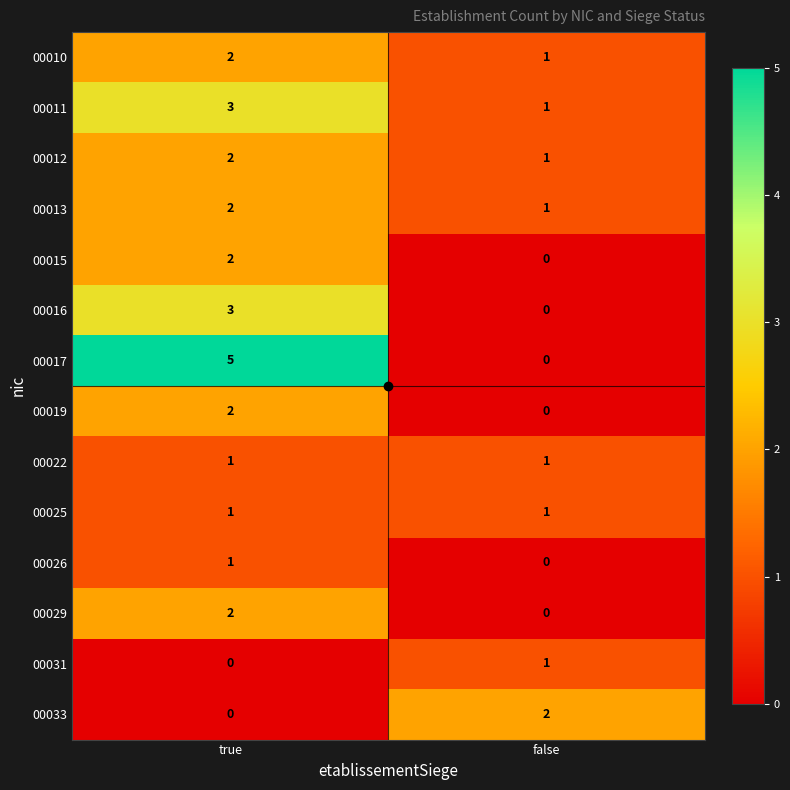

List the labels in order of 00033 value, smallest first.

true, false